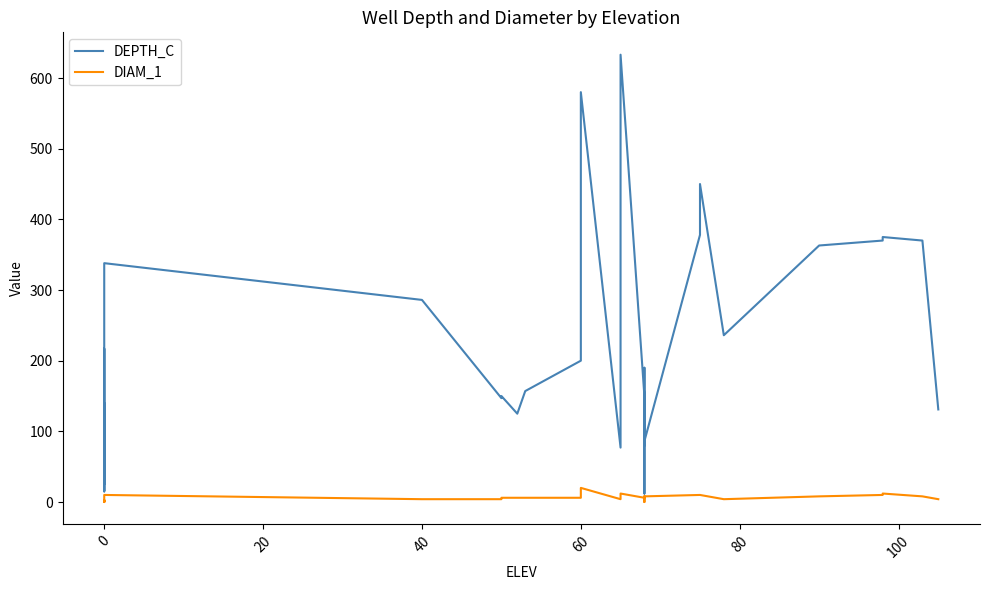

At how many categories does at least one series exceed 580?

1